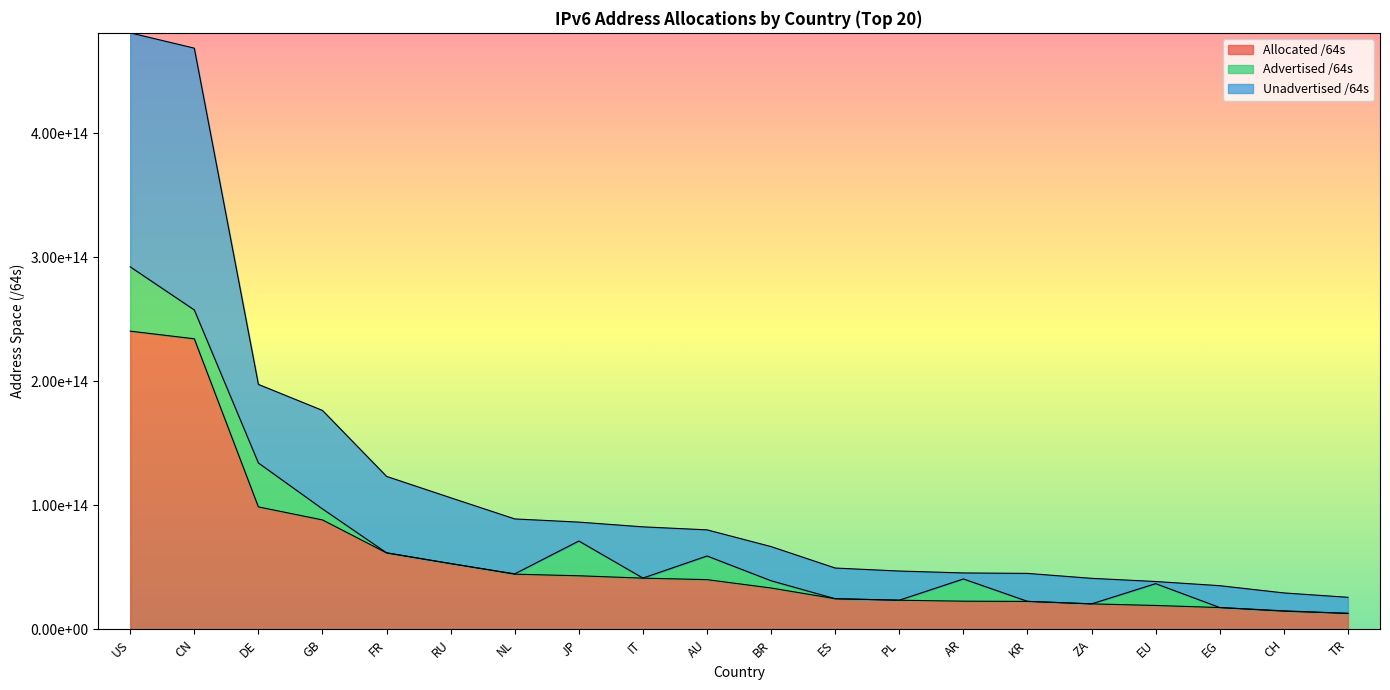

List the labels in order of Allocated /64s value, smallest first.

TR, CH, EG, EU, ZA, KR, AR, PL, ES, BR, AU, IT, JP, NL, RU, FR, GB, DE, CN, US